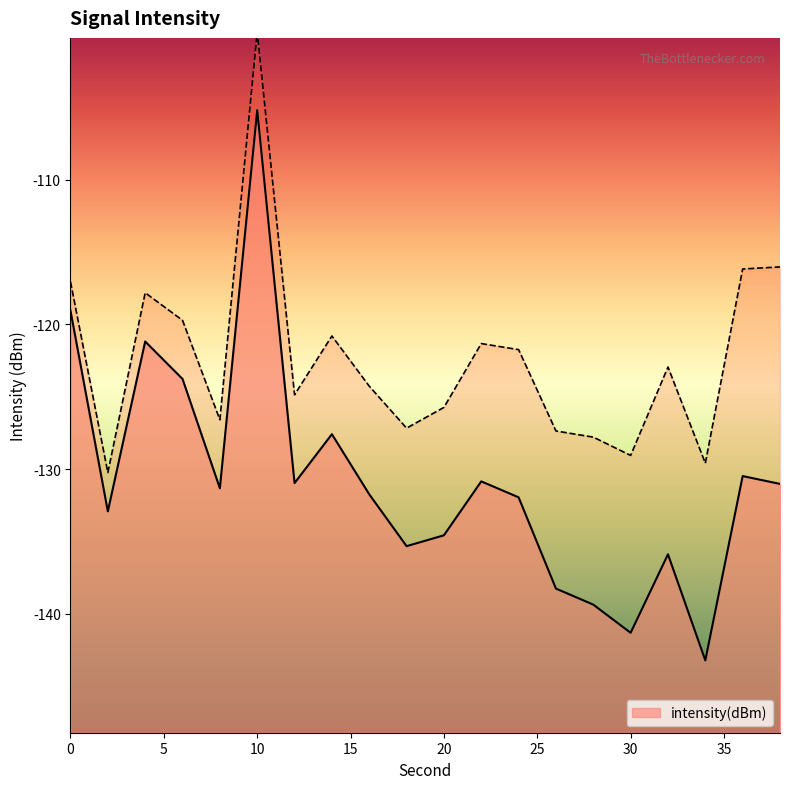

Rank the categories by value from highest to lowest.

10, 0, 4, 6, 14, 36, 22, 12, 38, 8, 16, 24, 2, 20, 18, 32, 26, 28, 30, 34